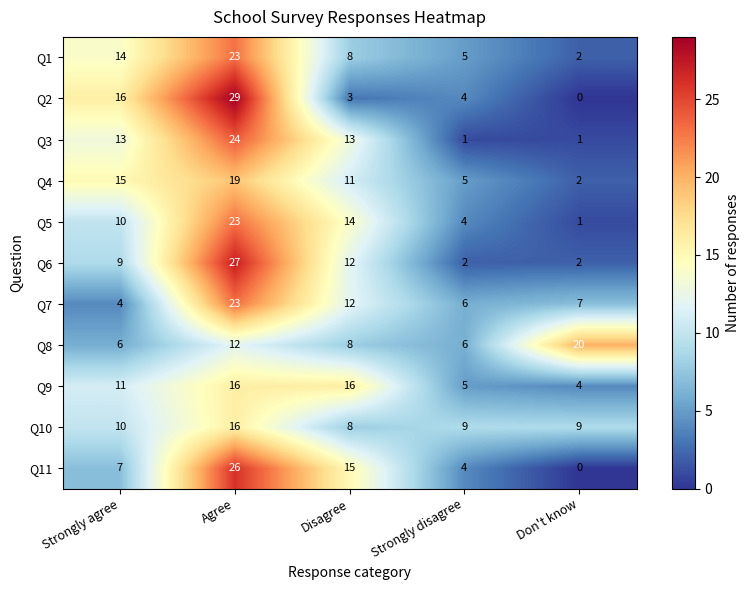

At how many categories does at least one series exceed 11?

4